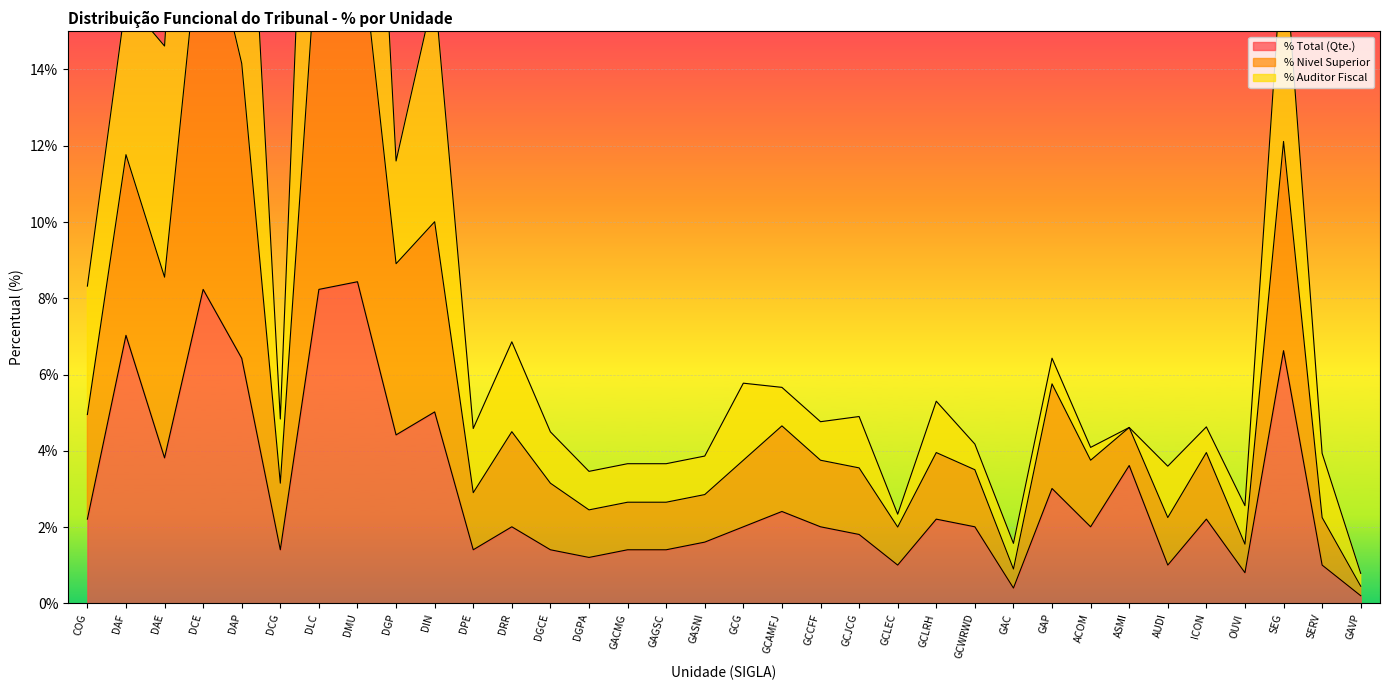

Rank the categories by % Nivel Superior value from lowest to highest.

GAVP, GAC, GCLEC, OUVI, DGPA, AUDI, GACMG, GAGSC, GASNI, SERV, ACOM, GCWRWD, DGCE, DPE, ASMI, ICON, GCCFF, DCG, GCJCG, GCLRH, GCAMFJ, GCG, GAP, DRR, COG, DGP, DAE, DAF, DIN, SEG, DAP, DLC, DMU, DCE